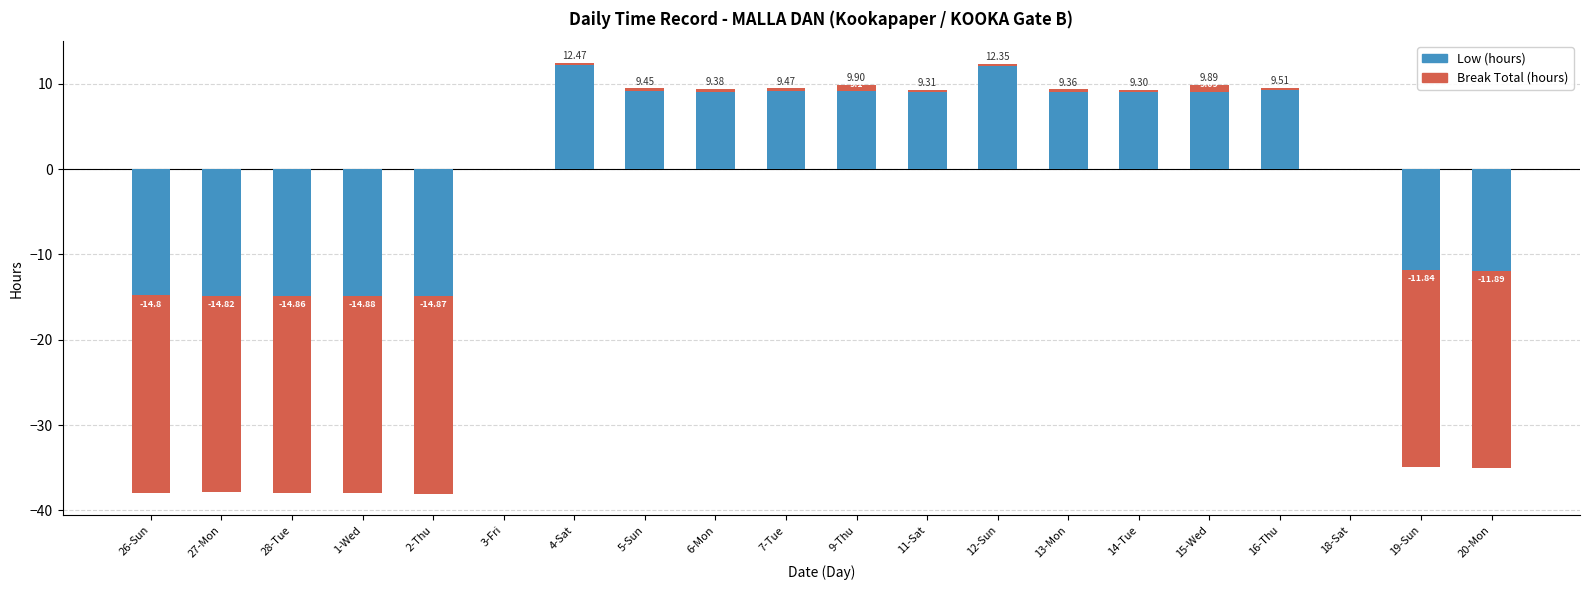

Between 28-Tue and 6-Mon, which series saw the biggest shift?

Low (hours)